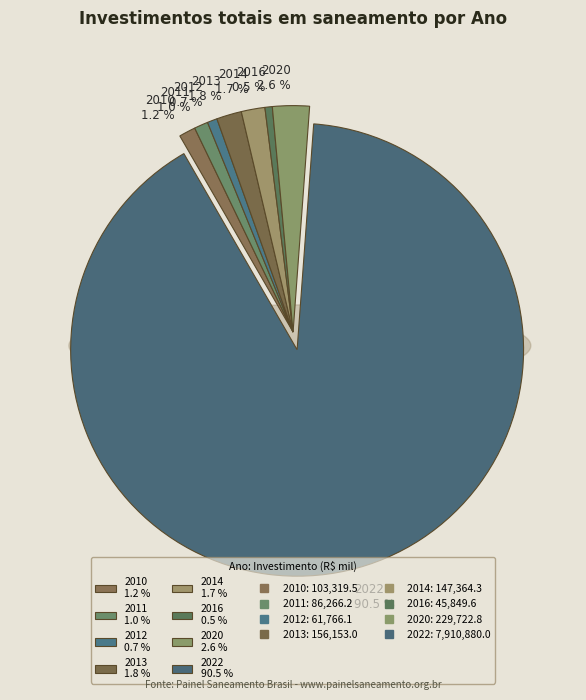

What is the change in value from 2014 to 2022?

+7763515.7